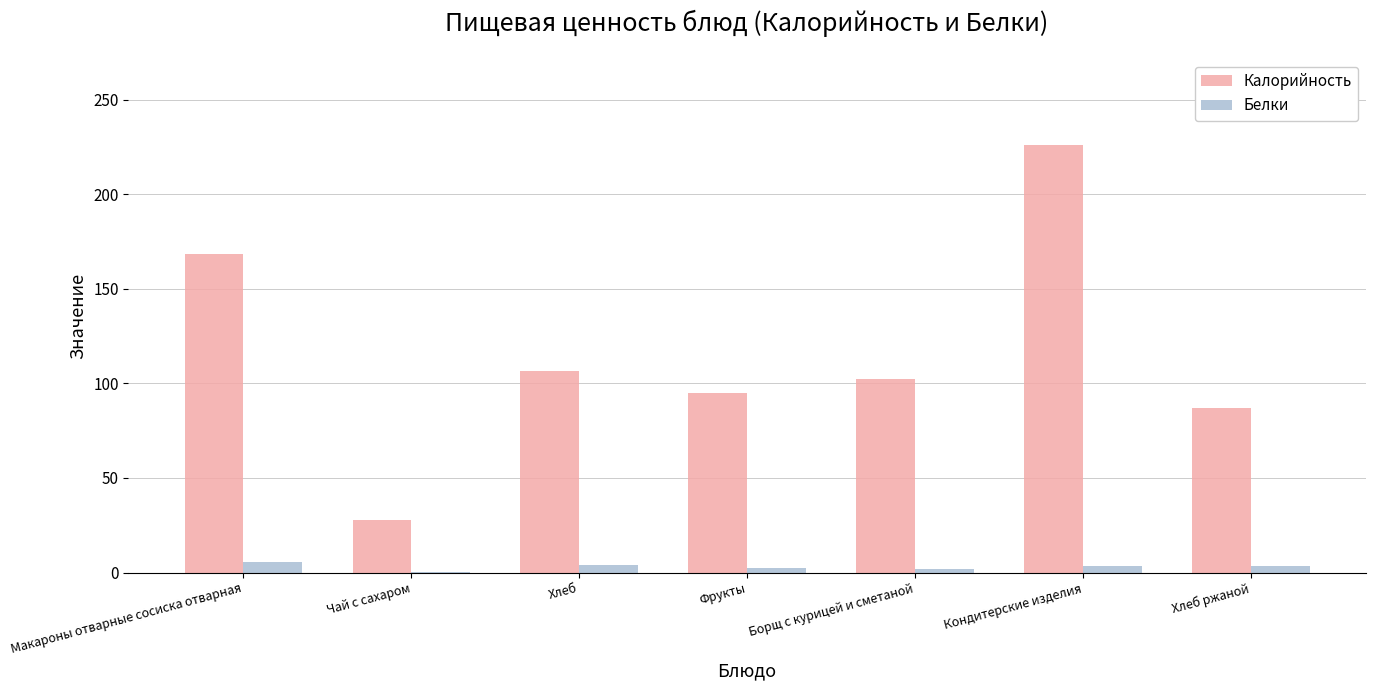

What is the maximum value for Калорийность?

226.2